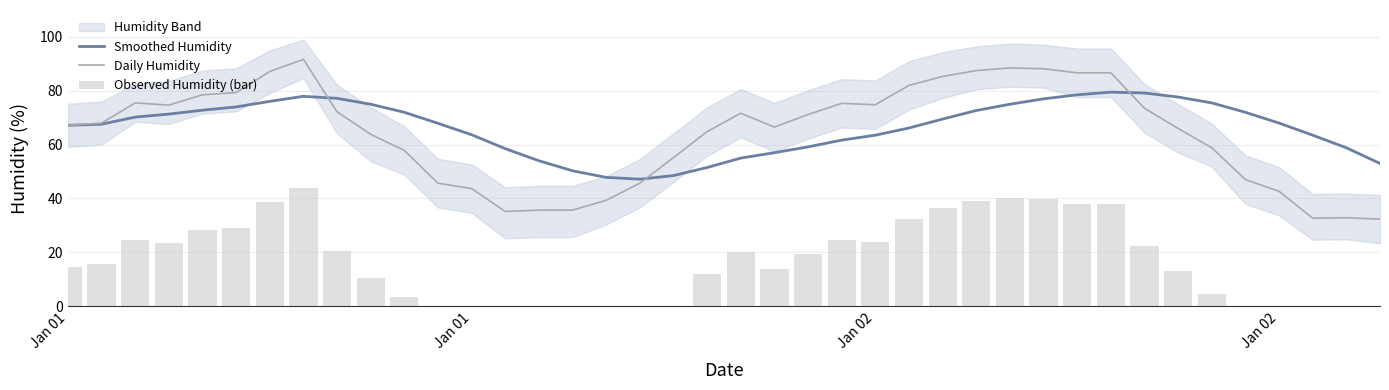

What is the maximum value shown in the chart?

91.7